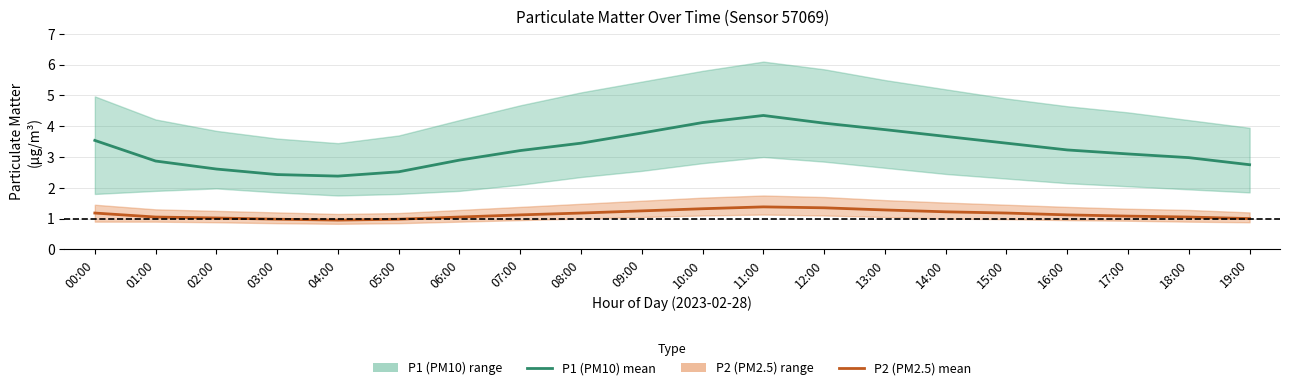

Rank the series by their average value, from lowest to highest.

P2 (PM2.5) mean, P1 (PM10) mean